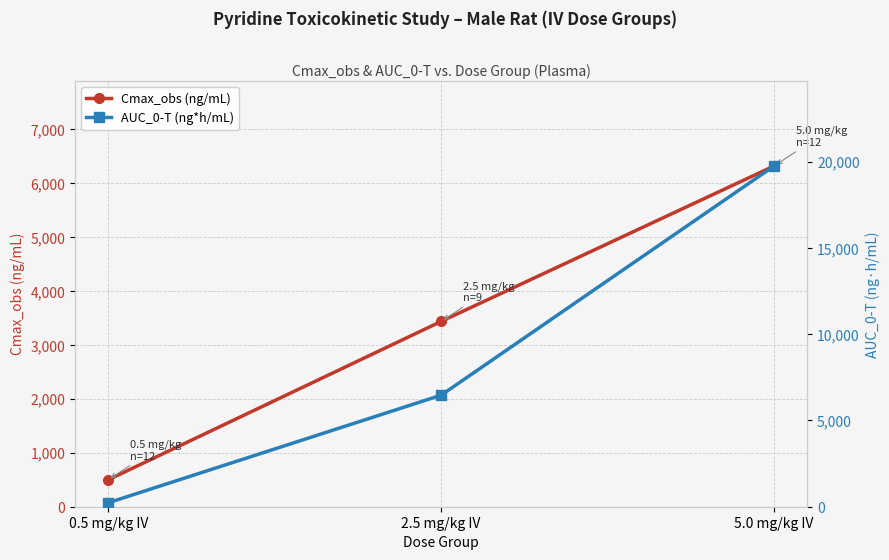

At which label is AUC_0-T (ng*h/mL) closest to 9985?

2.5 mg/kg IV